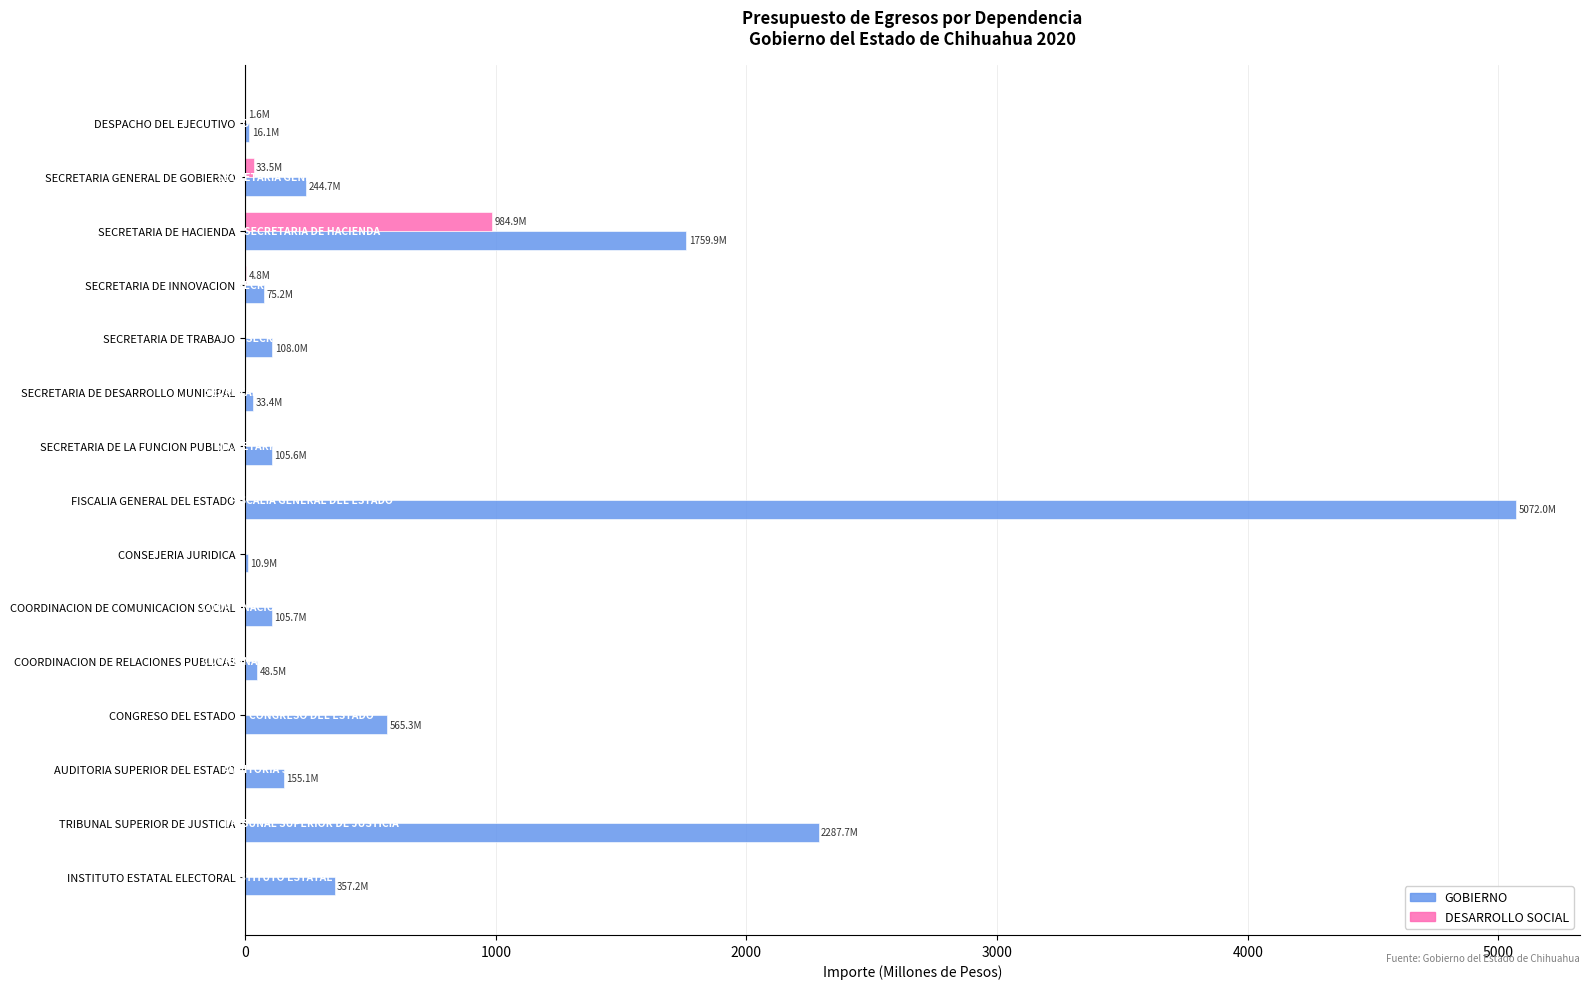

What is the total value across all series at AUDITORIA SUPERIOR DEL ESTADO?

155.1